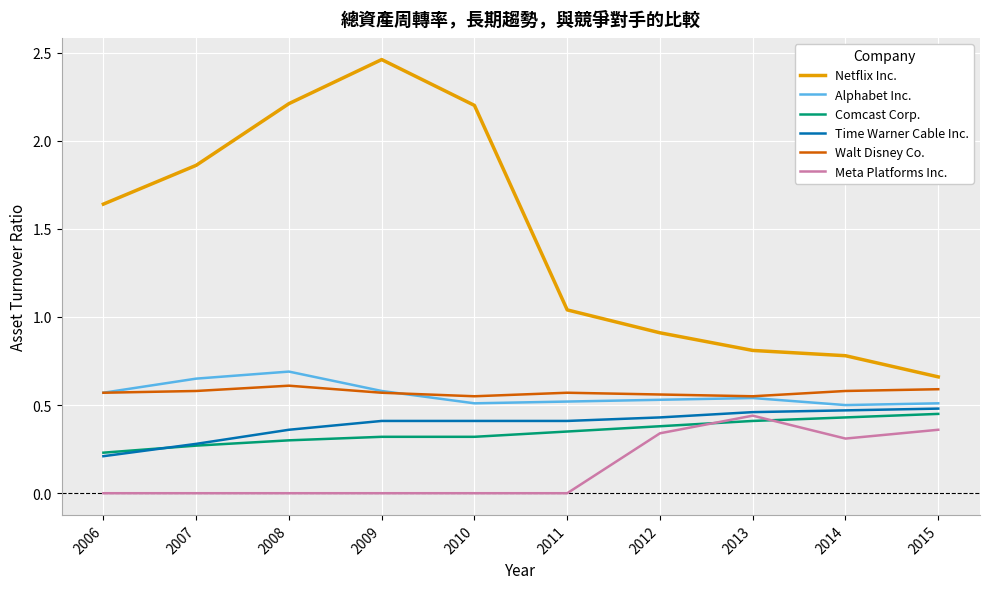

After their last crossing, which series has the higher values: Comcast Corp. or Meta Platforms Inc.?

Comcast Corp.